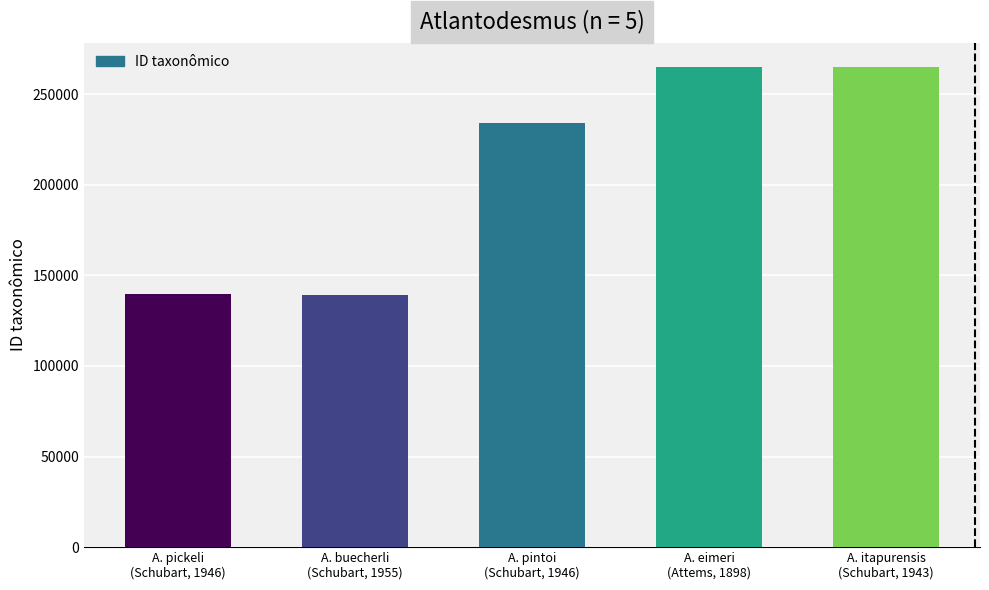

What is the label of the 5th bar from the right?

A. pickeli
(Schubart, 1946)